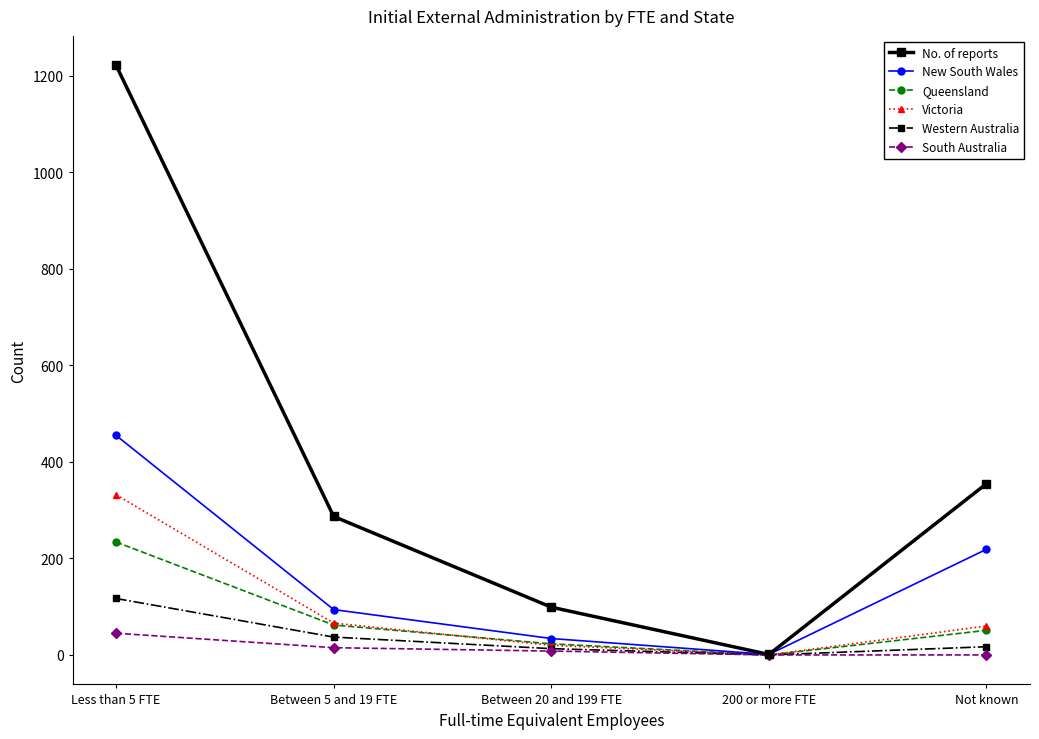

Is it true that New South Wales equals 1 at 200 or more FTE?

True